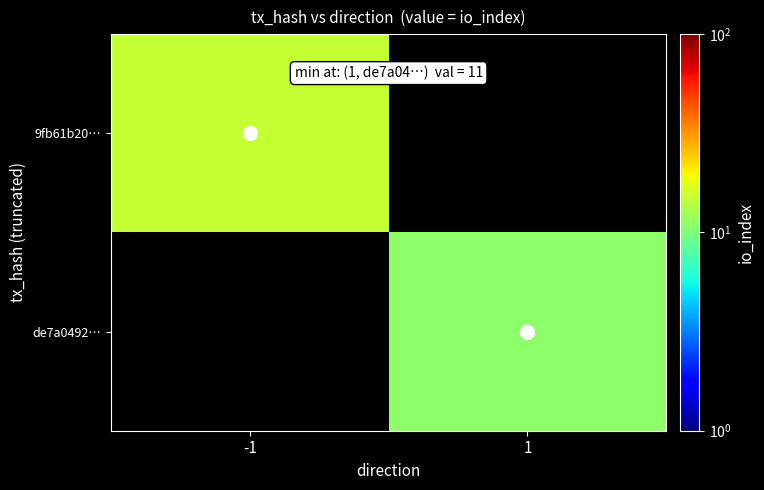

The de7a0492… series shows 11.0 at 1. True or false?

True